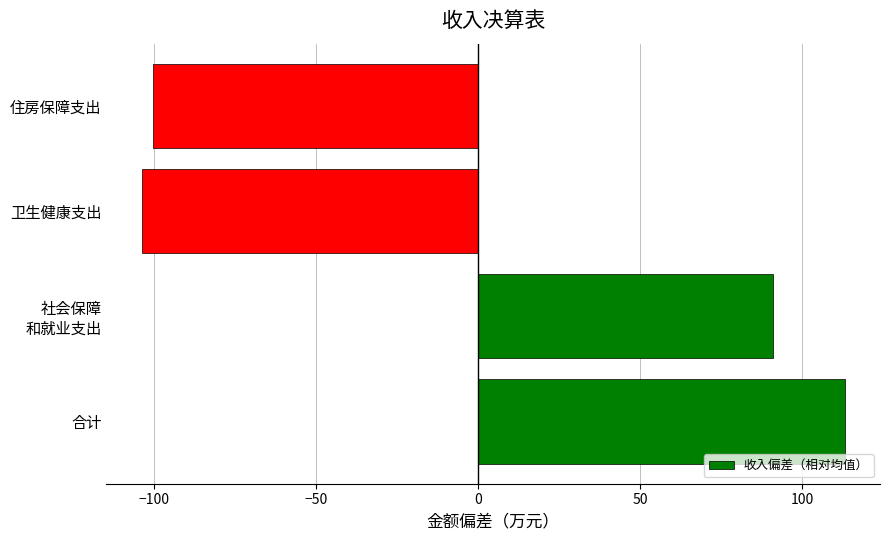

Which has a higher value, 住房保障支出 or 合计?

合计